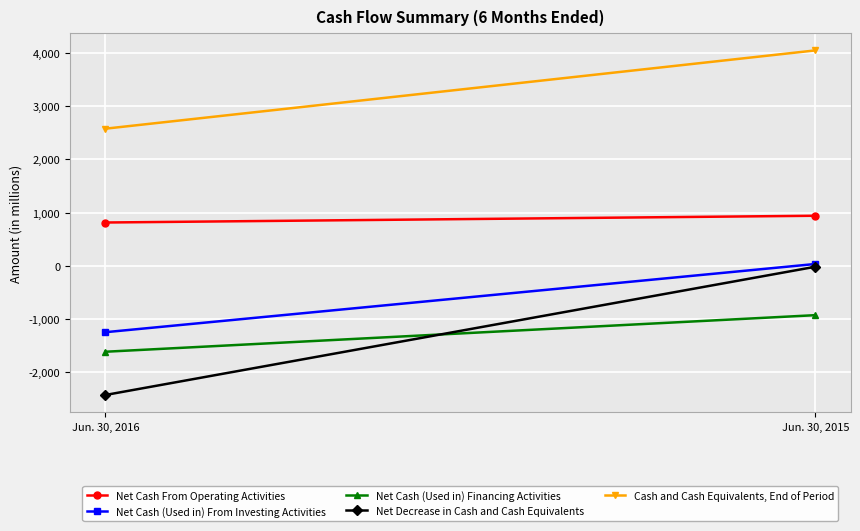

What is the approximate value of Net Cash From Operating Activities at Jun. 30, 2015?

943